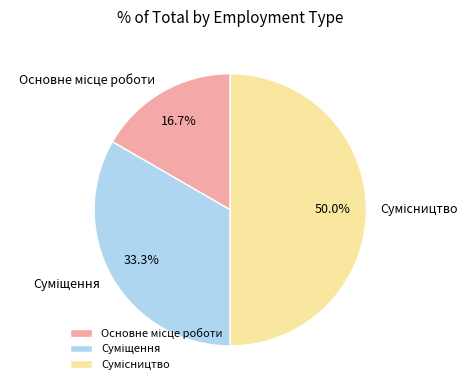

Count the number of slices in the pie.

3